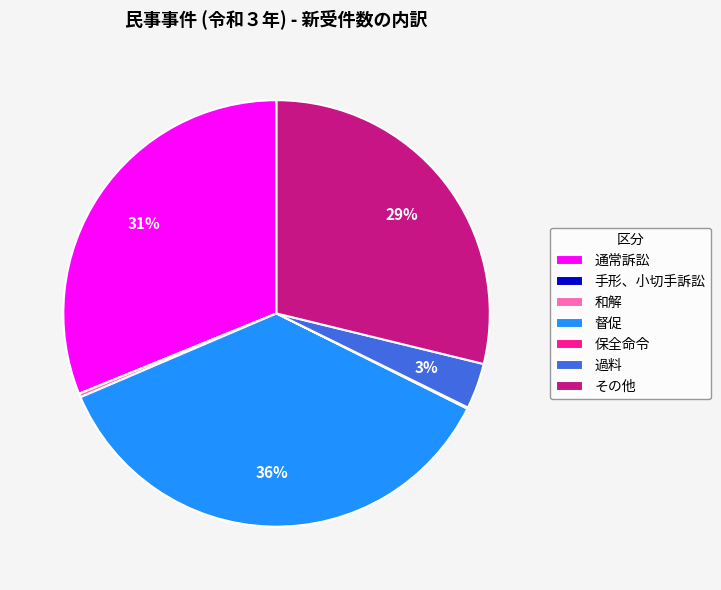

To the nearest percent, what is the difference between the largest and smallest slice percentages?

36%